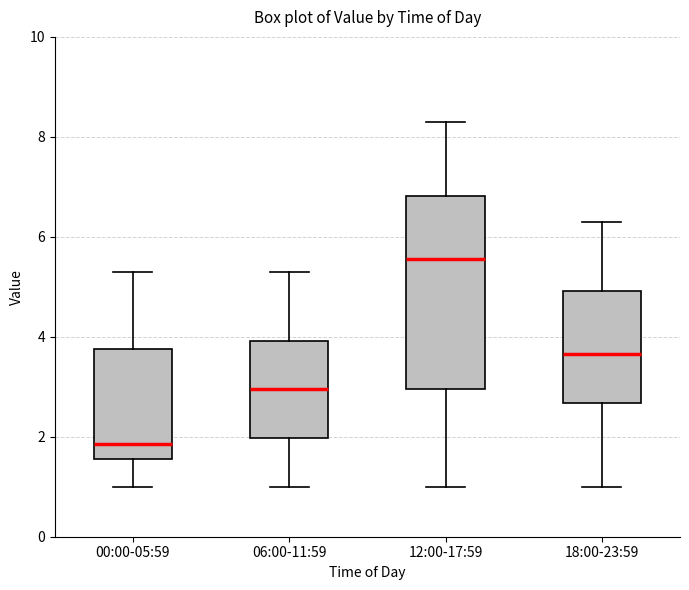

Reading left to right, transcribe this box plot: for each box, give where its median line is, the range the box spans, and where its two whiskers end, as read against the y-axis. The values are not printed on the chart, so give them approximately, as read against the axis.

00:00-05:59: median 1.8, box 1.6 to 3.8, whiskers 1.0 to 5.4
06:00-11:59: median 3.0, box 2.0 to 4.0, whiskers 1.0 to 5.4
12:00-17:59: median 5.6, box 3.0 to 6.8, whiskers 1.0 to 8.4
18:00-23:59: median 3.6, box 2.6 to 5.0, whiskers 1.0 to 6.4